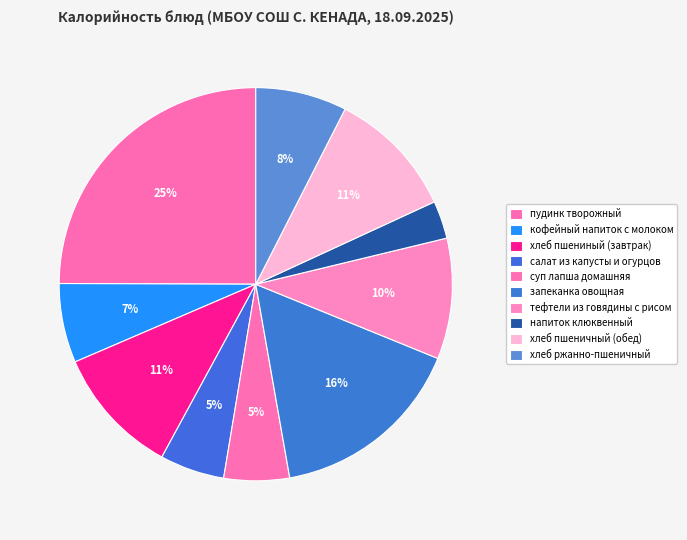

What percentage is NOT represented by напиток клюквенный?

96.9%